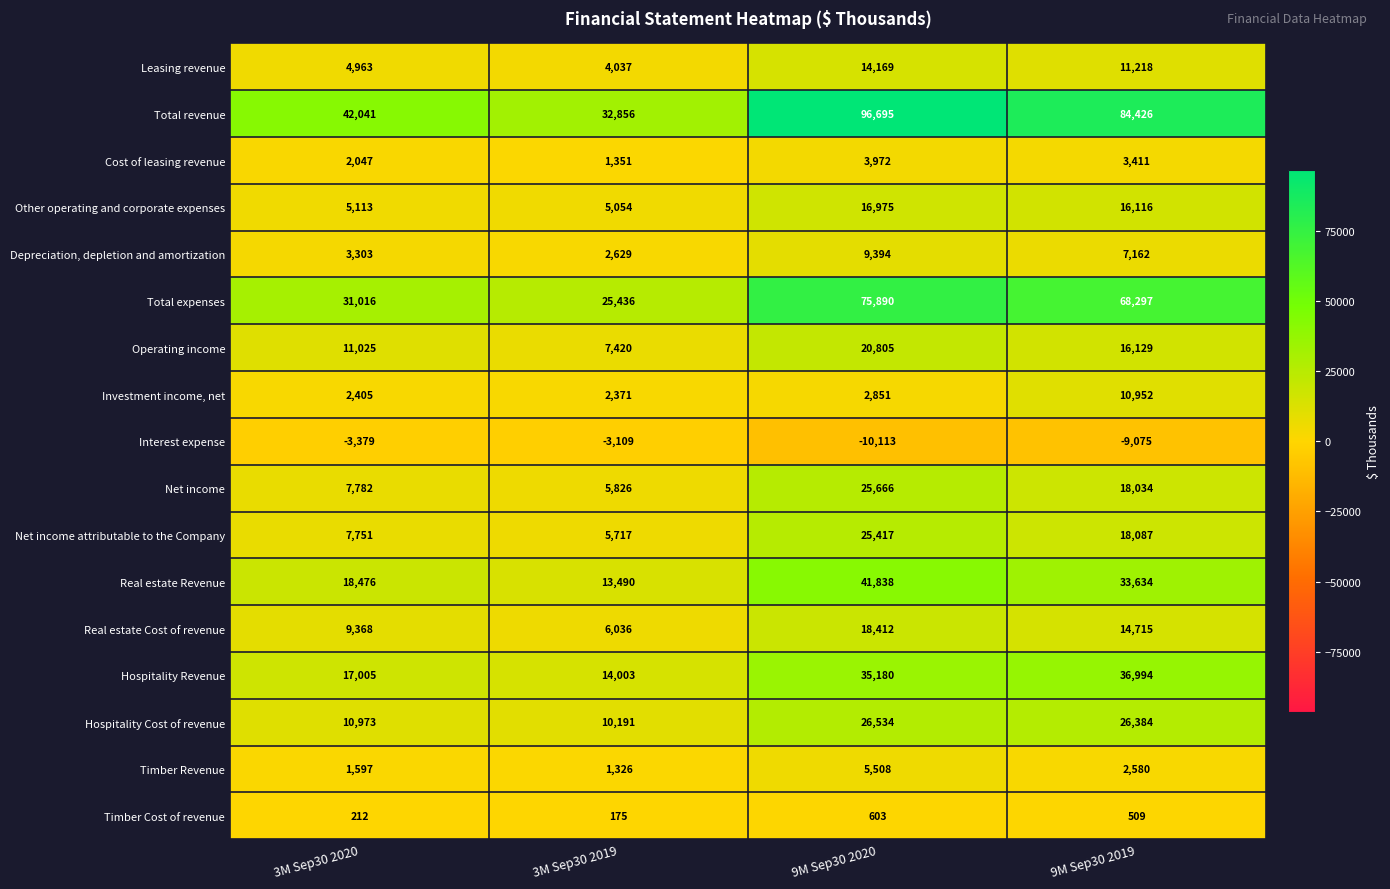

Rank the series by their maximum value, from lowest to highest.

Interest expense, Timber Cost of revenue, Cost of leasing revenue, Timber Revenue, Depreciation, depletion and amortization, Investment income, net, Leasing revenue, Other operating and corporate expenses, Real estate Cost of revenue, Operating income, Net income attributable to the Company, Net income, Hospitality Cost of revenue, Hospitality Revenue, Real estate Revenue, Total expenses, Total revenue